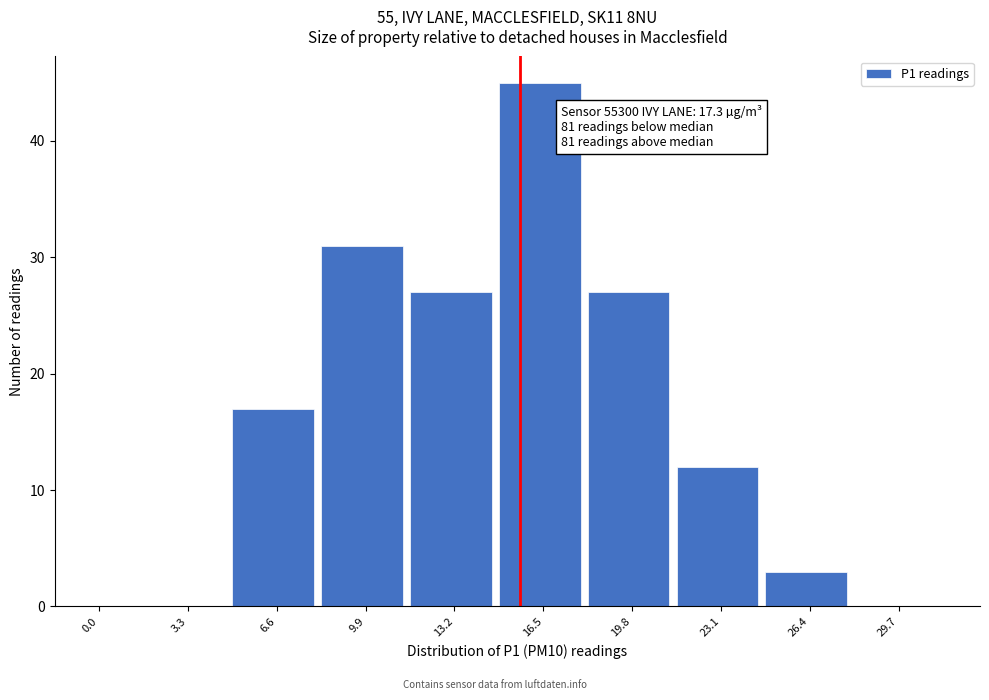

Reading right to left, extract all data points from this chart.

29.7=0	26.4=3	23.1=12	19.8=27	16.5=45	13.2=27	9.9=31	6.6=17	3.3=0	0.0=0